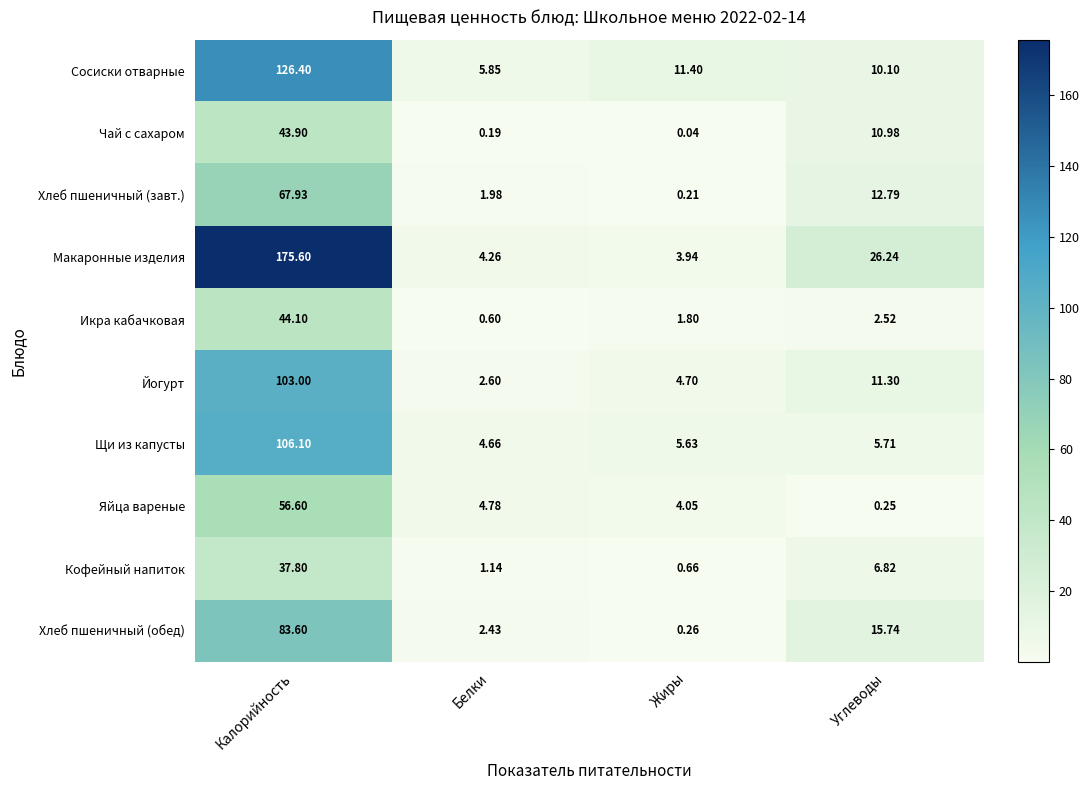

Rank the categories by Щи из капусты value from lowest to highest.

Белки, Жиры, Углеводы, Калорийность